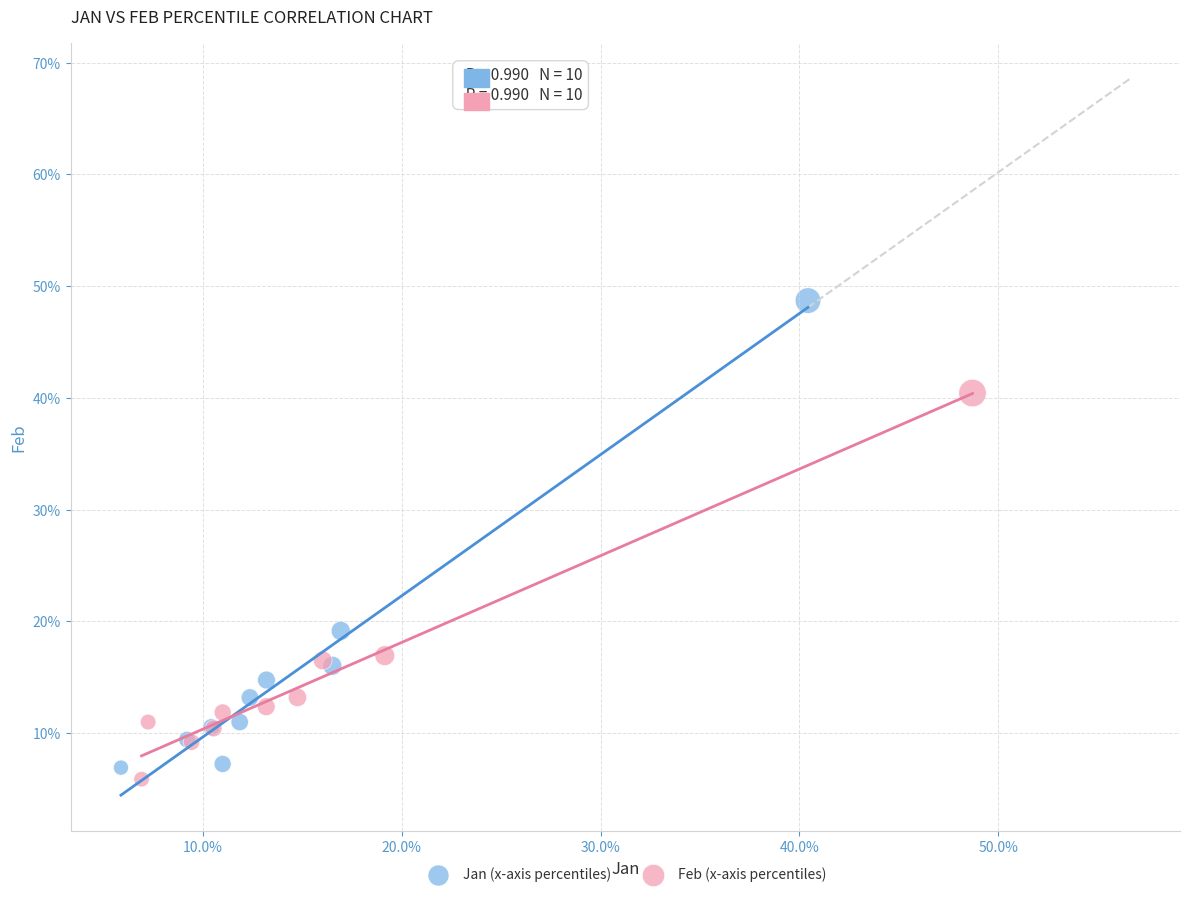

Which series contains the lowest Y value?

Feb (x-axis percentiles)